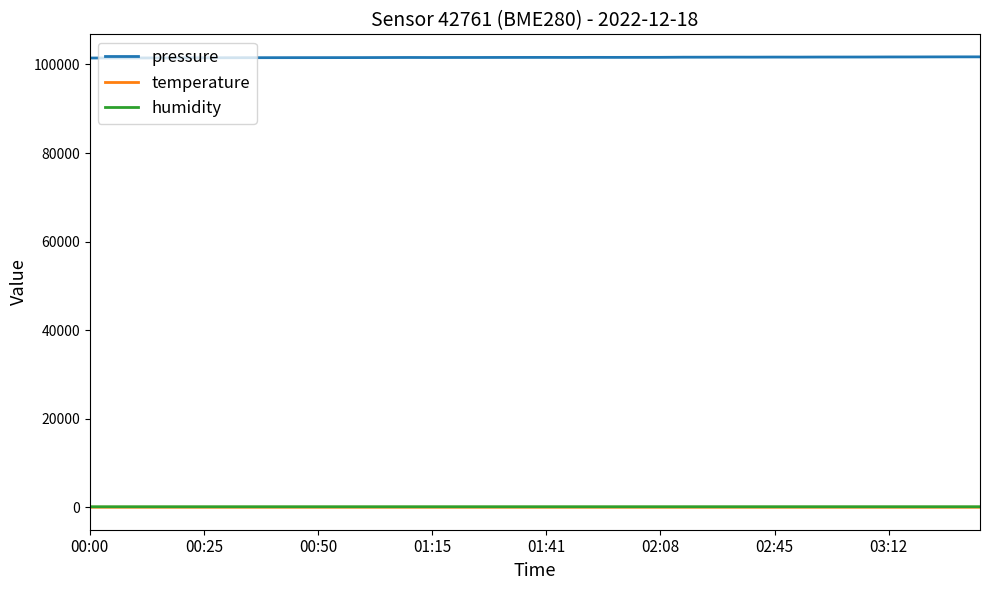

What is the lowest value of the temperature series?

-6.0